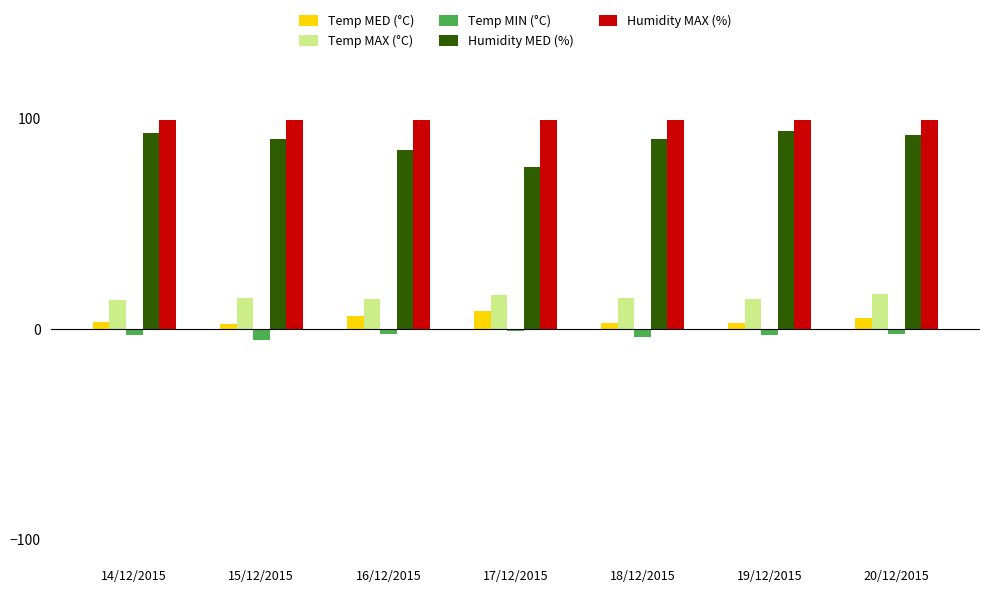

What position from the right is 14/12/2015?

7